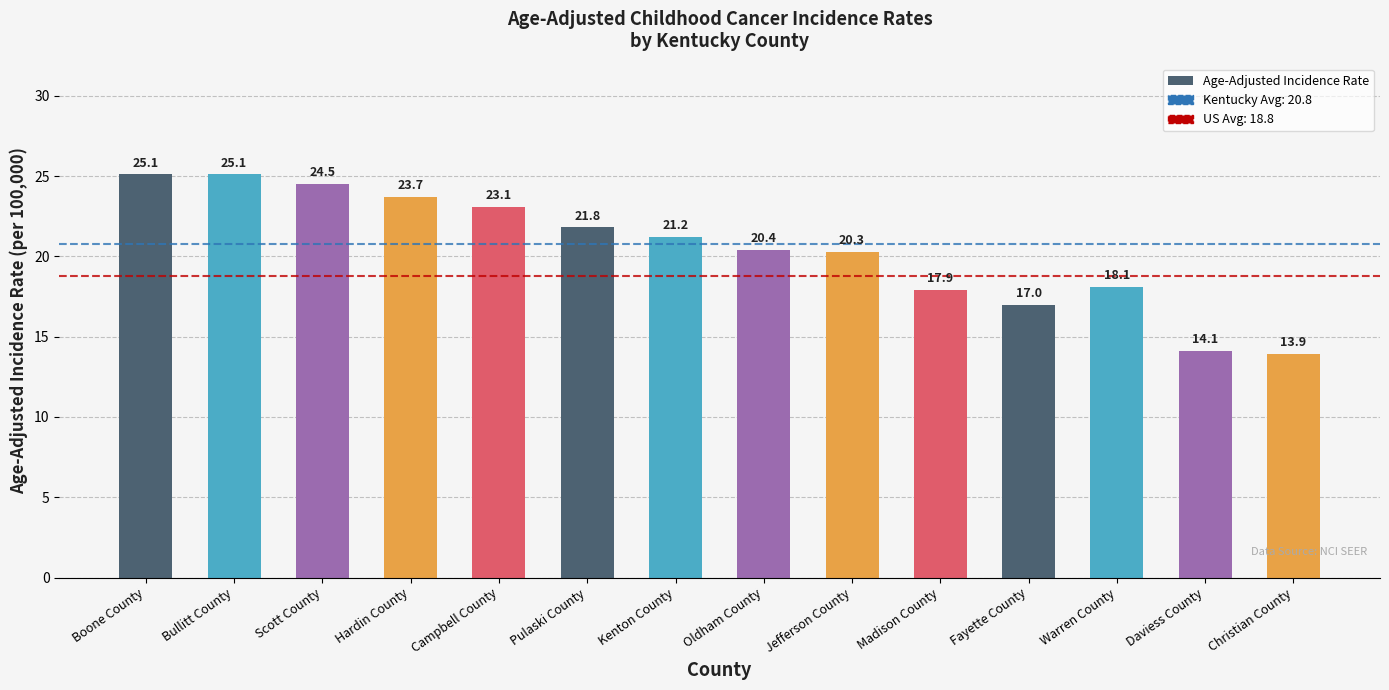

What value does the data have at Jefferson County?

20.3